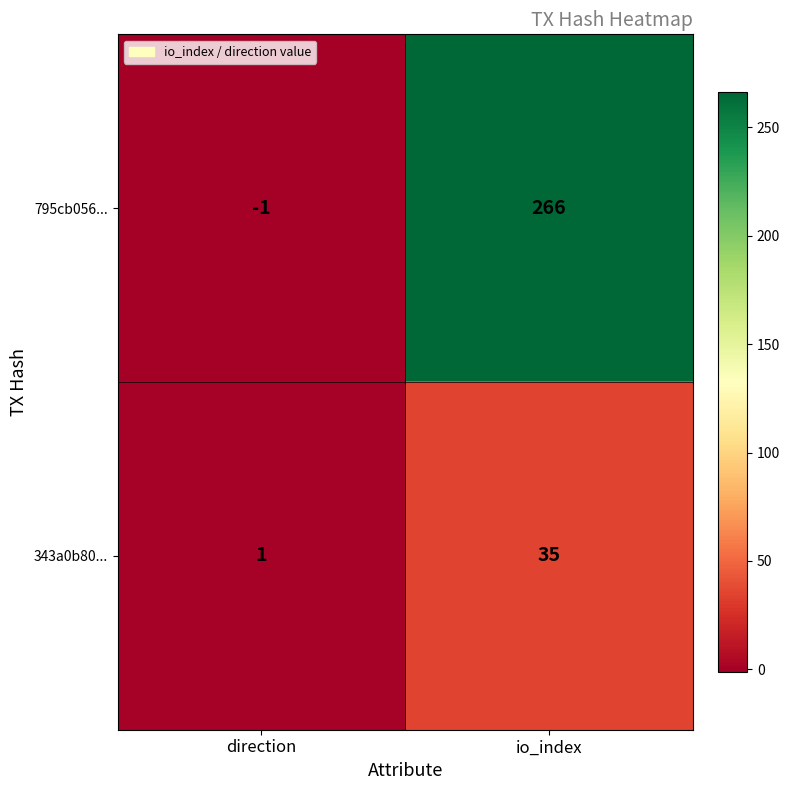

At io_index, list the series in order from smallest to largest.

343a0b80..., 795cb056...